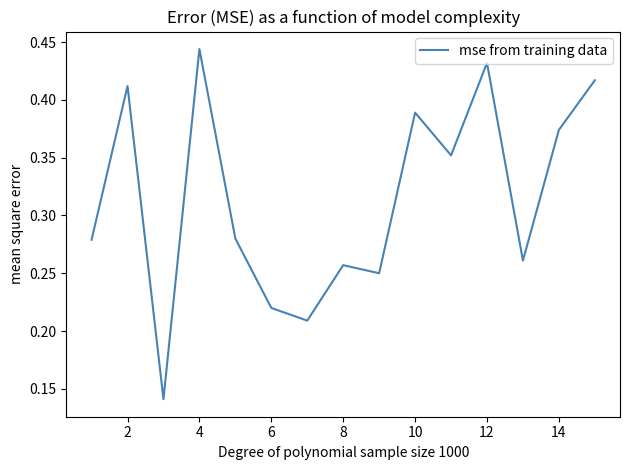

True or false: the data shows 0.6 at 4.

False